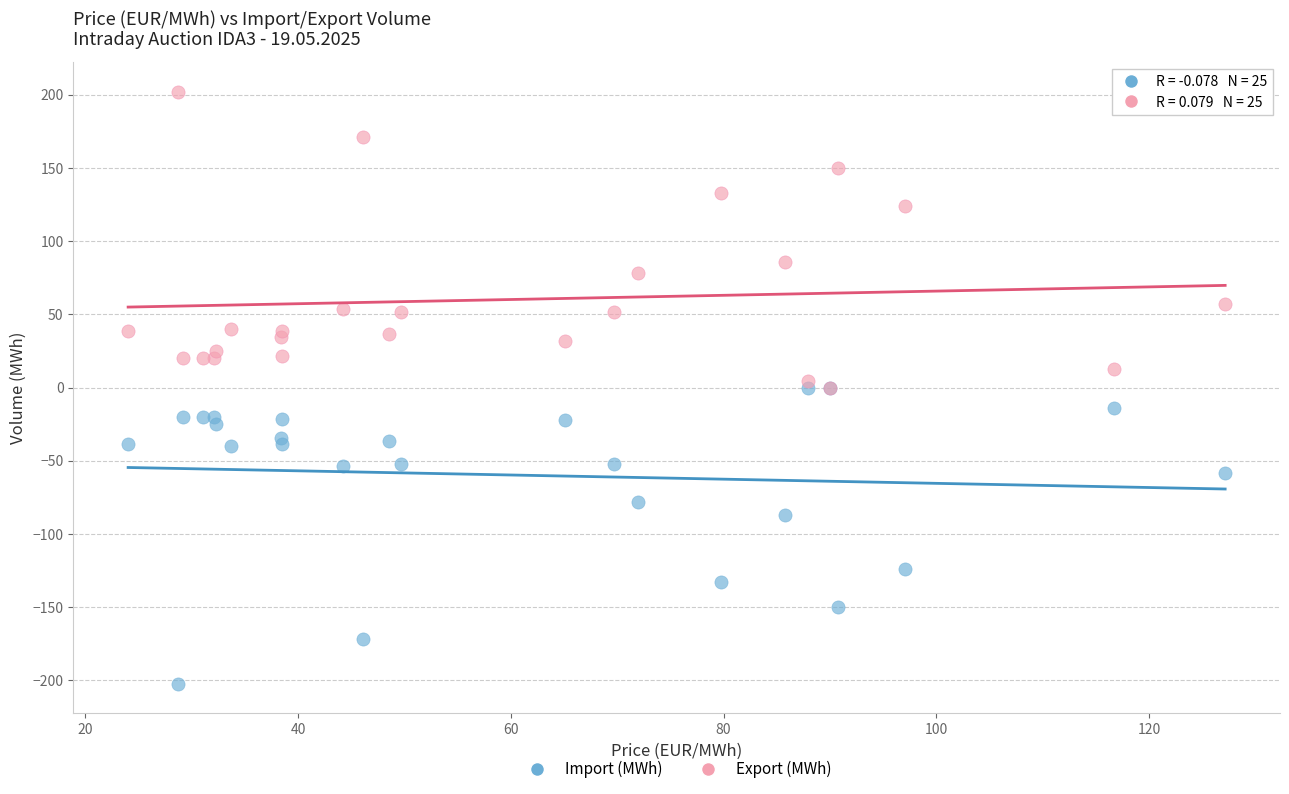

In the Export (MWh) series, what Y value is closest to 101?

85.8